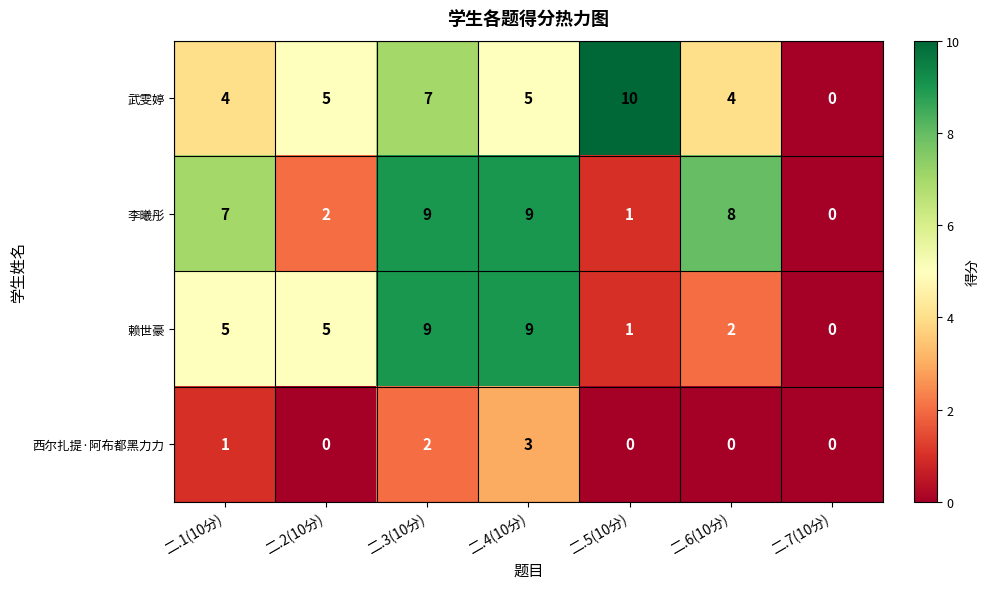

The 西尔扎提·阿布都黑力力 series shows 0 at 二.5(10分). True or false?

True